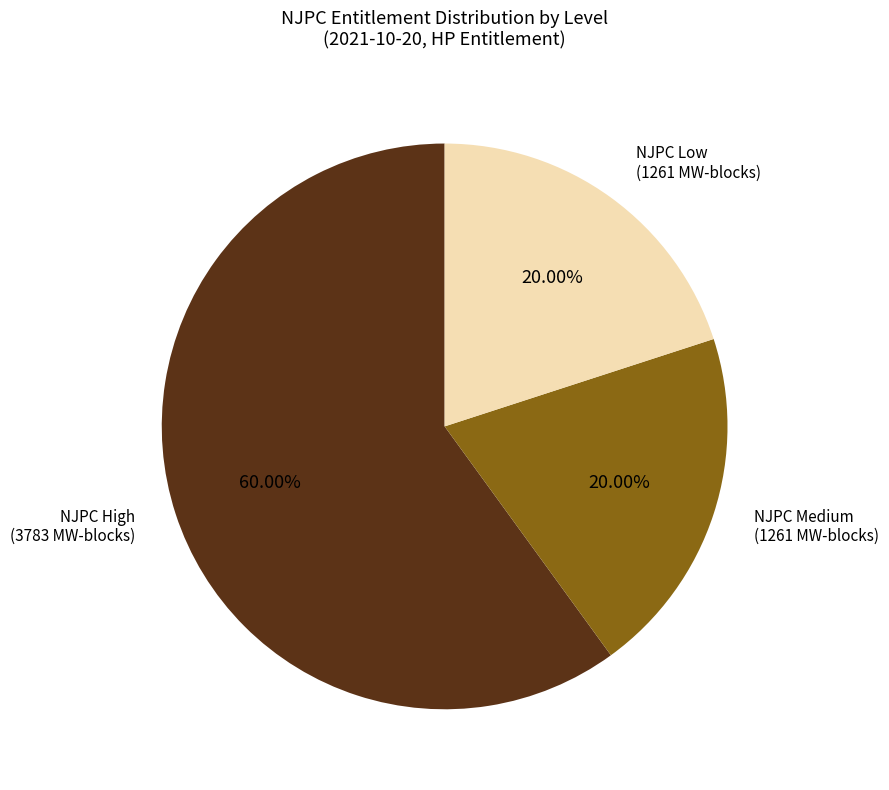

Is there a majority slice in this chart?

Yes